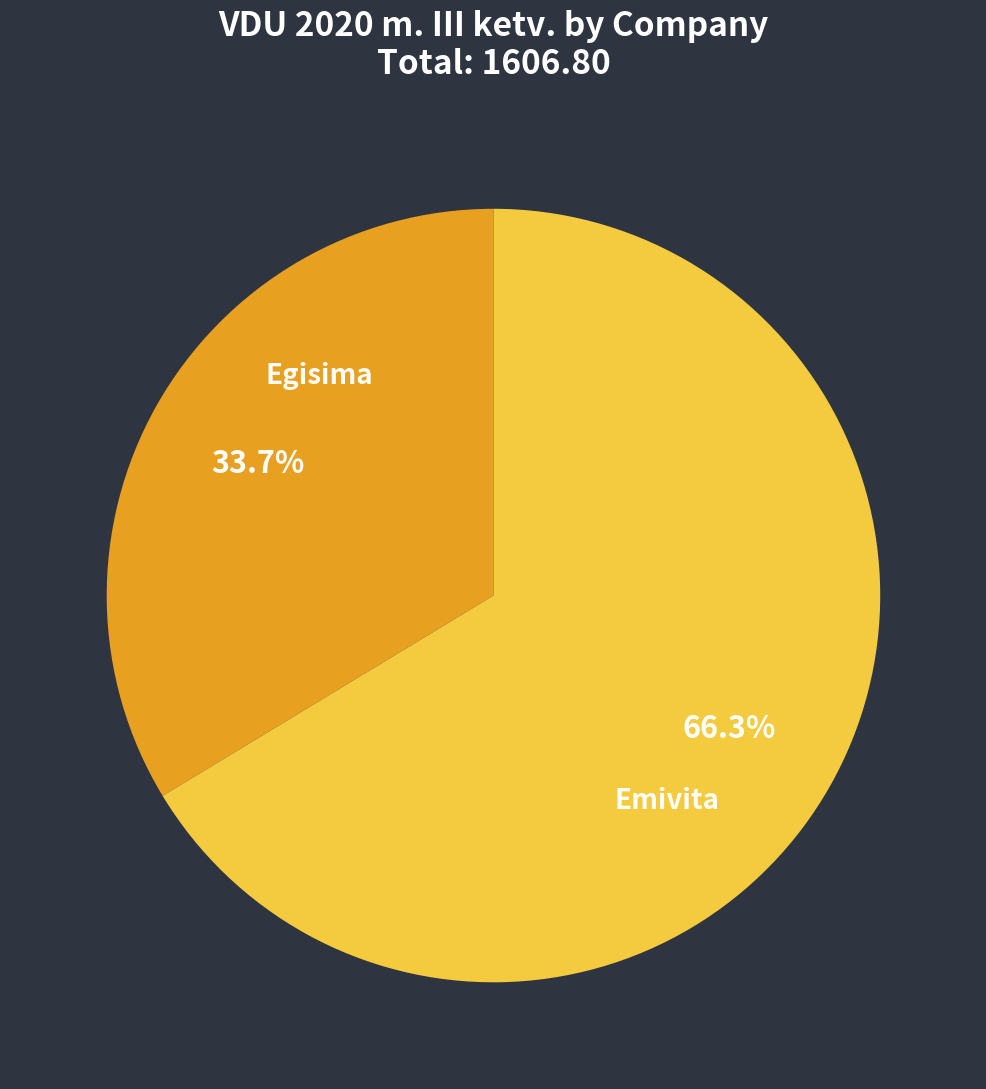

How many slices are in this pie chart?

2